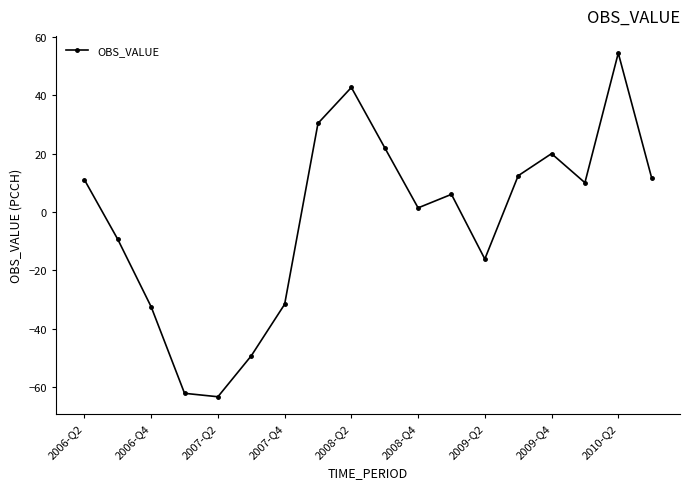

How many interior local peaks (higher than both neighbors) does the data have?

4